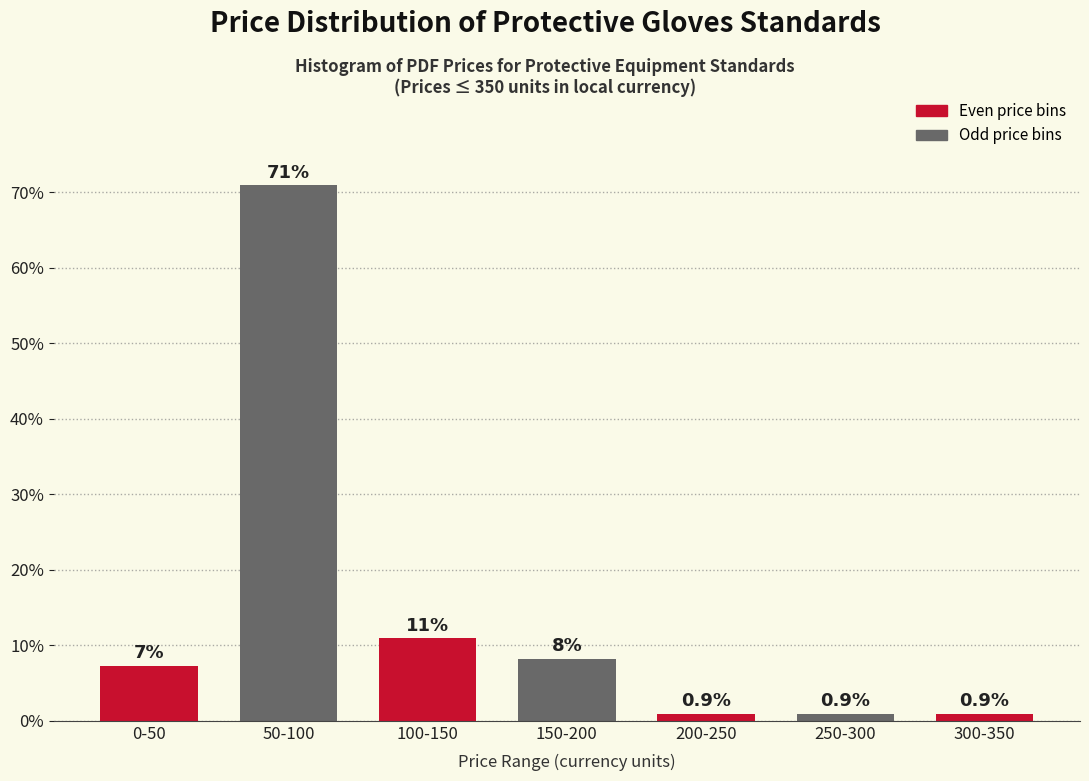

Reading left to right, extract all data points from this chart.

7.3	70.9	10.9	8.2	0.9	0.9	0.9